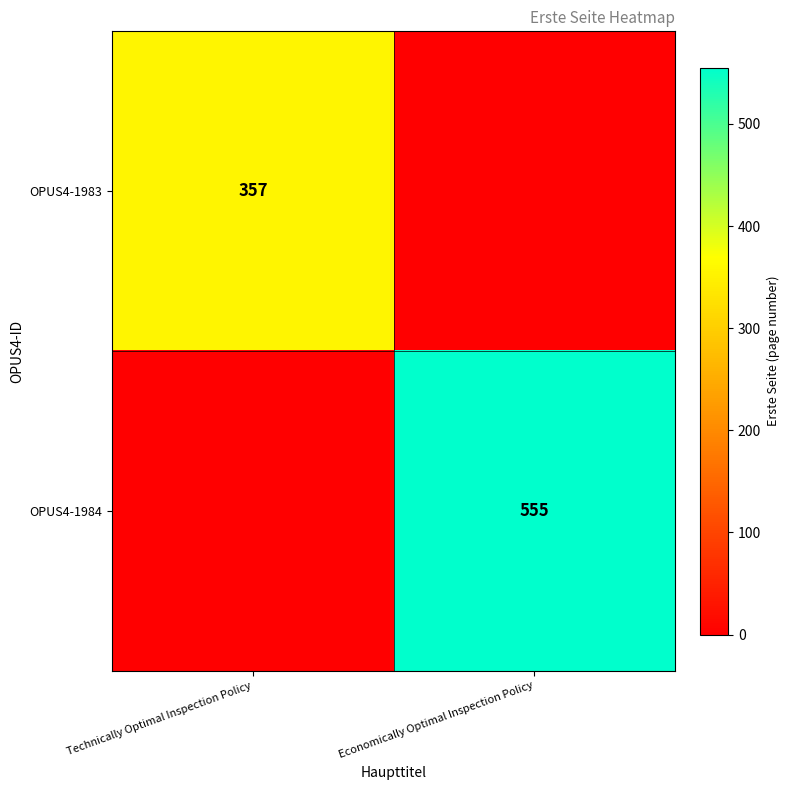

Is it true that OPUS4-1984 equals 832 at Economically Optimal Inspection Policy?

False